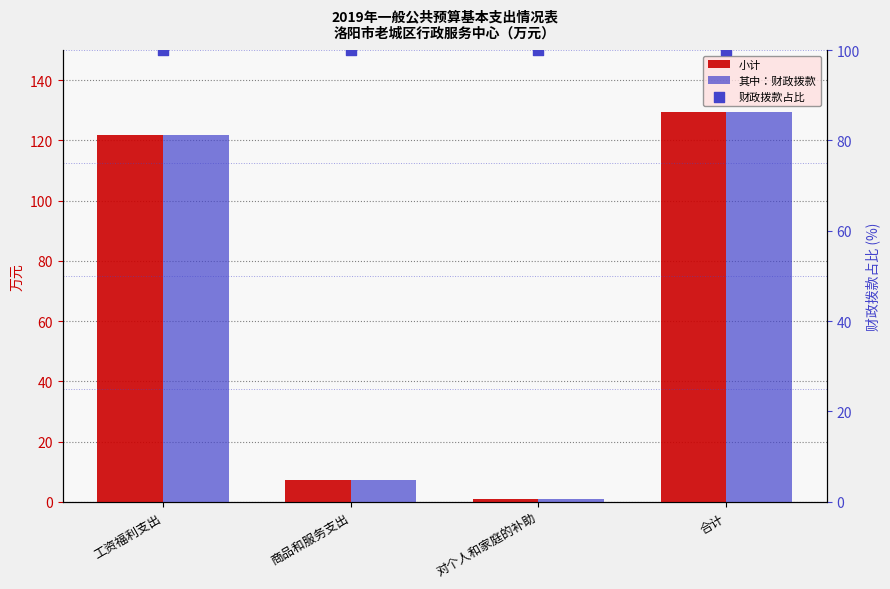

Which series has the largest total across all categories?

财政拨款占比